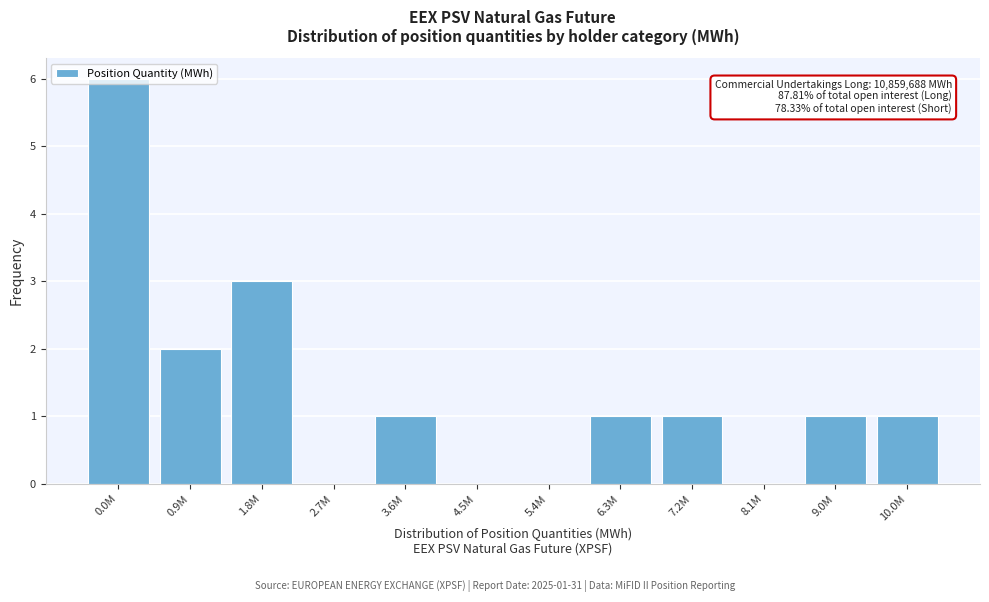

At which category does the chart reach its peak across all series?

0.0M